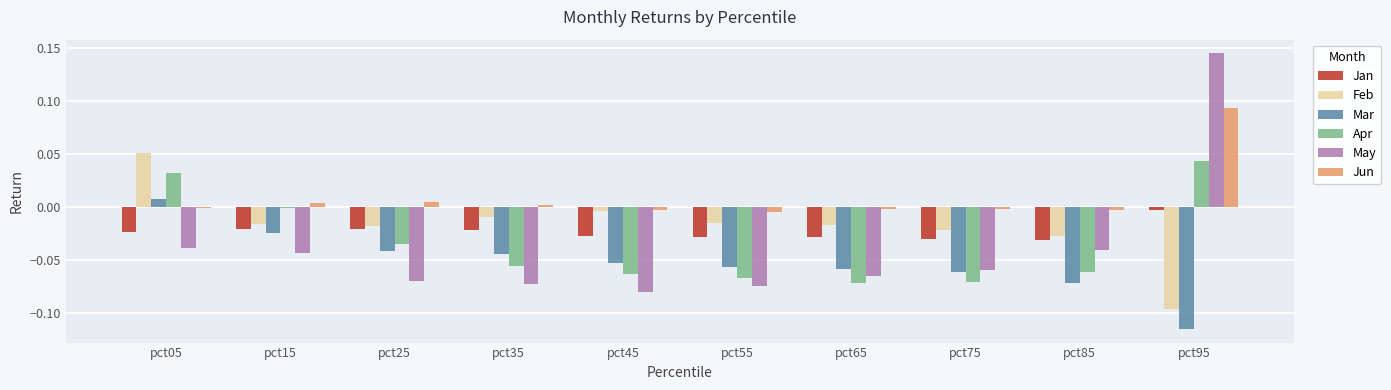

True or false: Jun has a value of 0.0 at pct15.

True